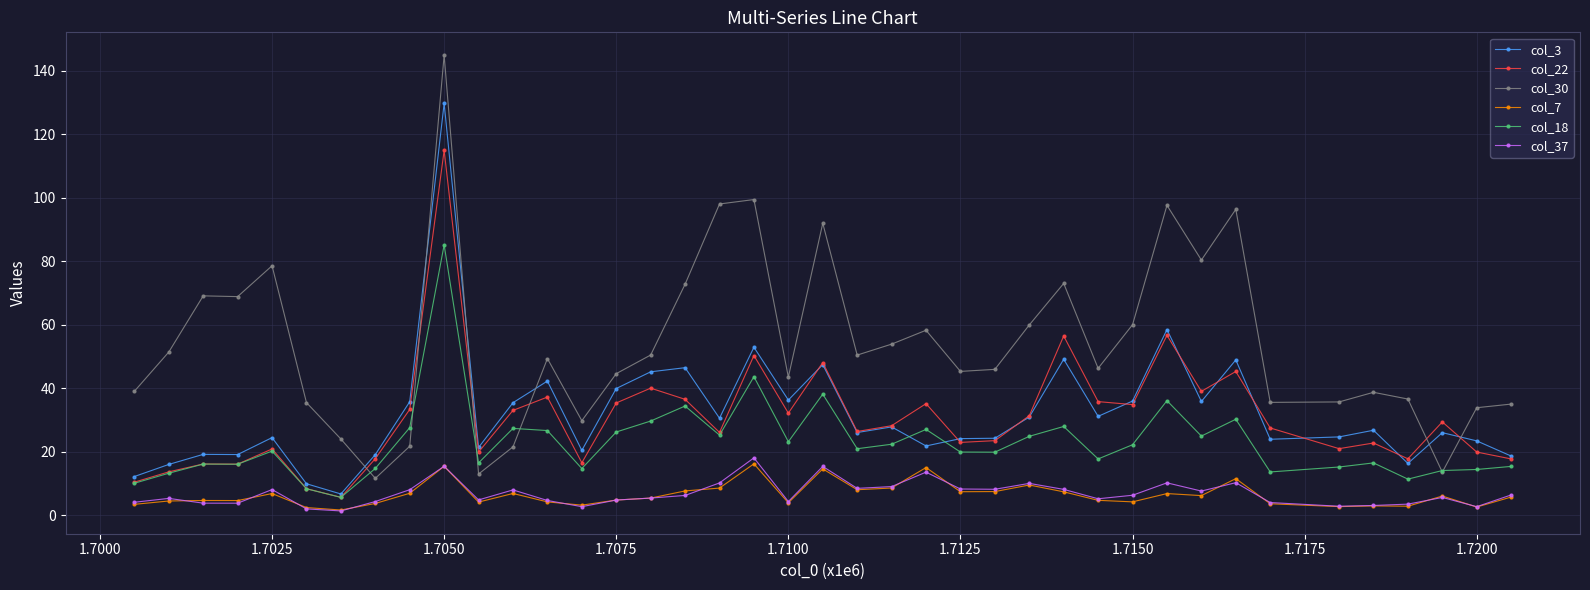

What is the average value of the col_3 series?

32.1